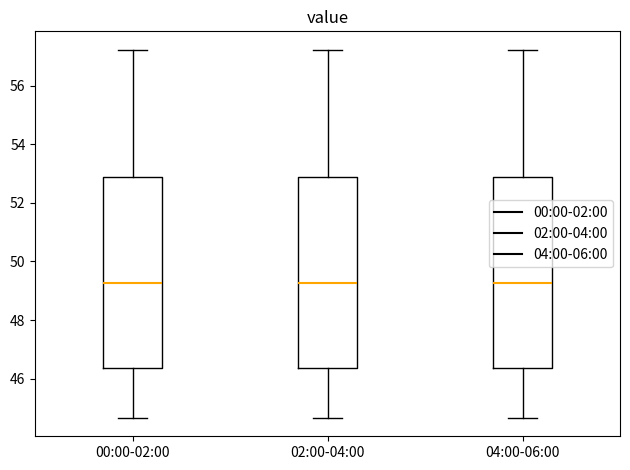

Where does the median line of the box for 00:00-02:00 sit on the y-axis? The values are not printed on the chart, so give them approximately, as read against the axis.

49.2